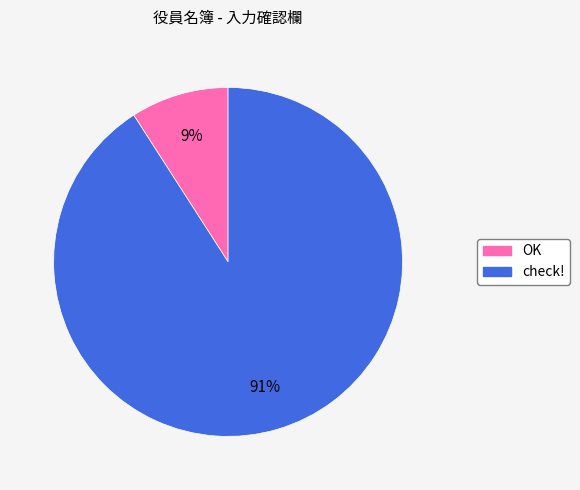

To the nearest percent, what is the average slice percentage?

50%